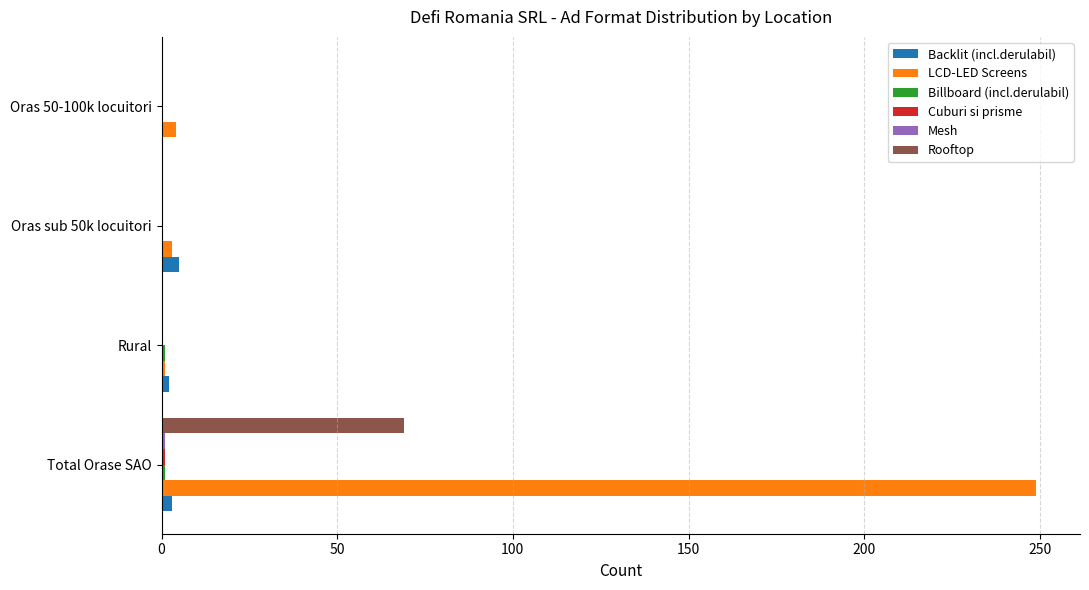

What is the sum of all LCD-LED Screens values?

257